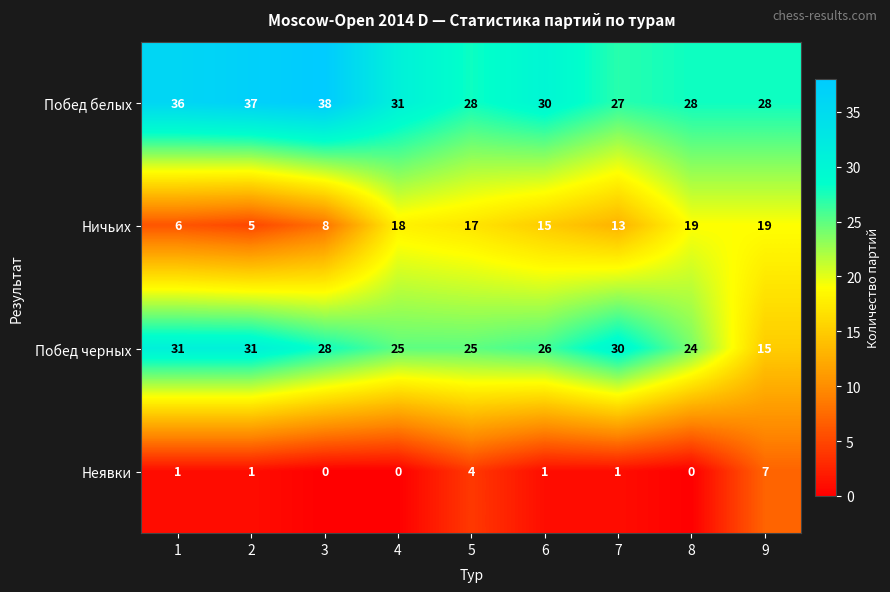

What is the average value of the Побед черных series?

26